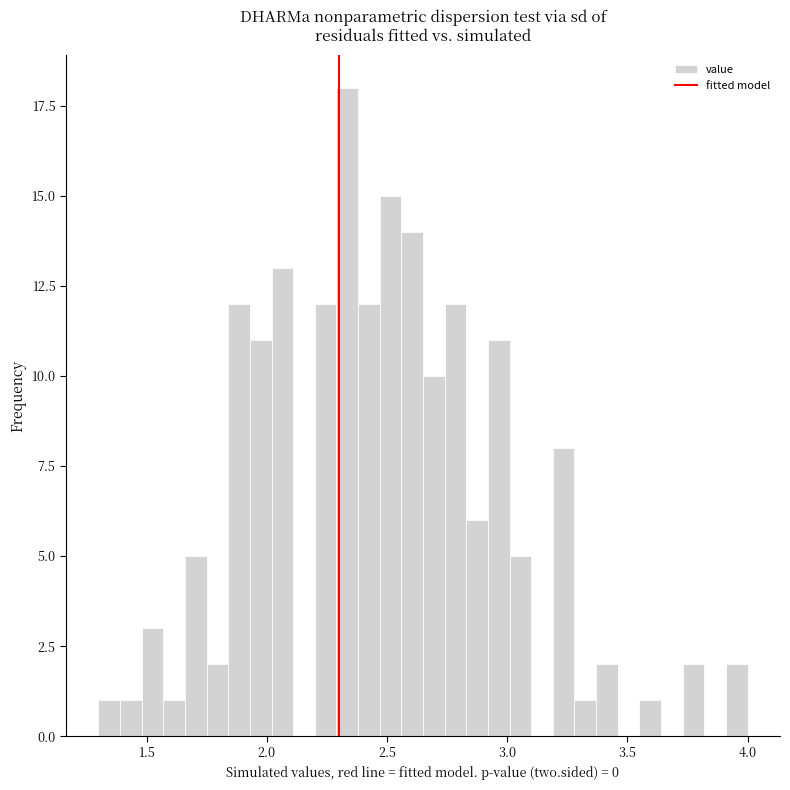

Around what value on the x-axis is the tallest bar? Give the approximate position of its centre, as read against the axis.

2.35